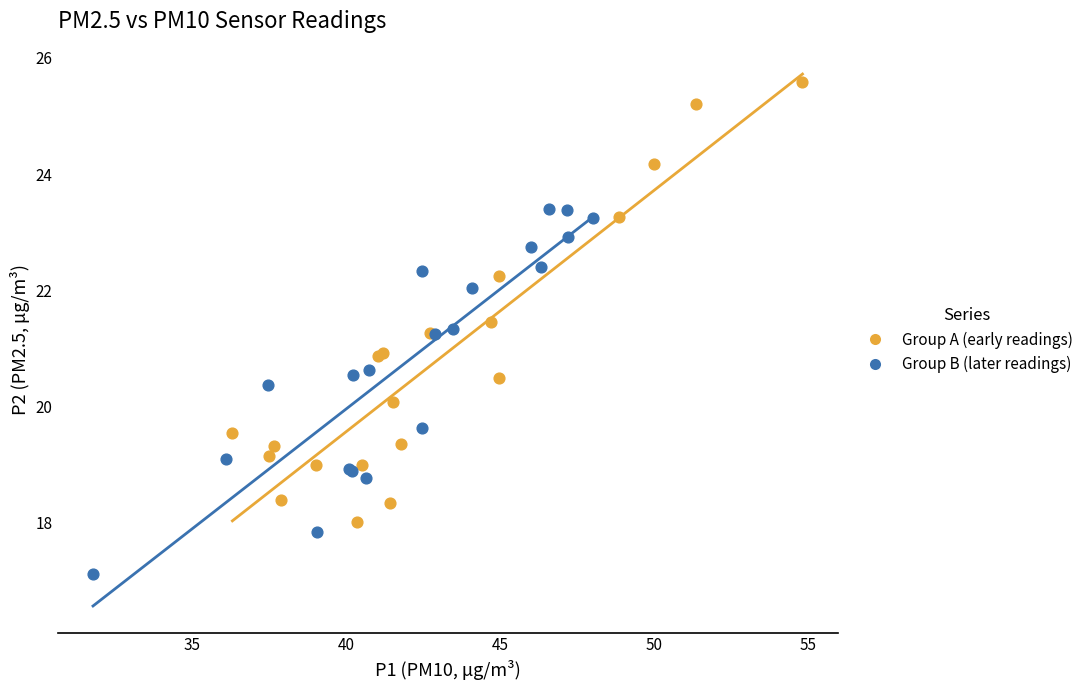

Which series contains the highest Y value?

Group A (early readings)